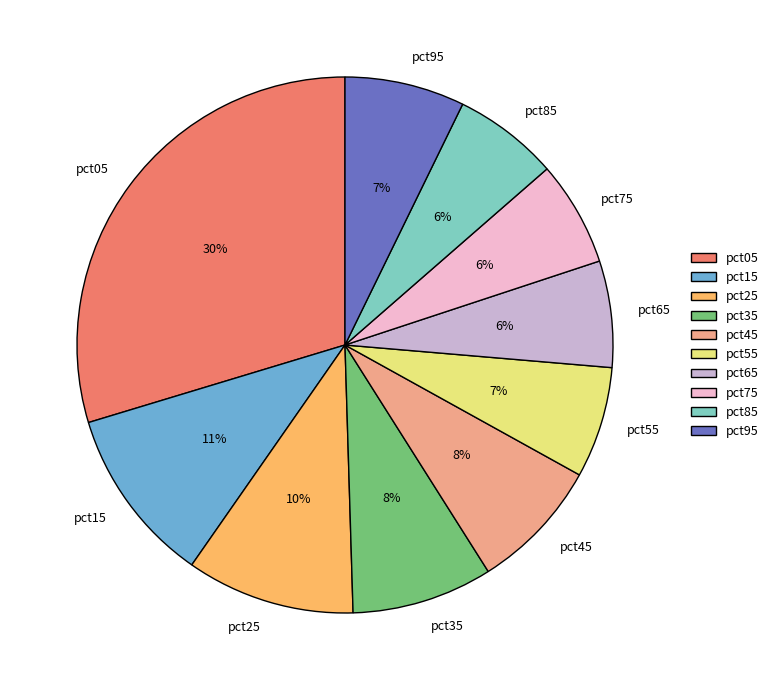

Is the sum of pct75 and pct15 greater than half?

No